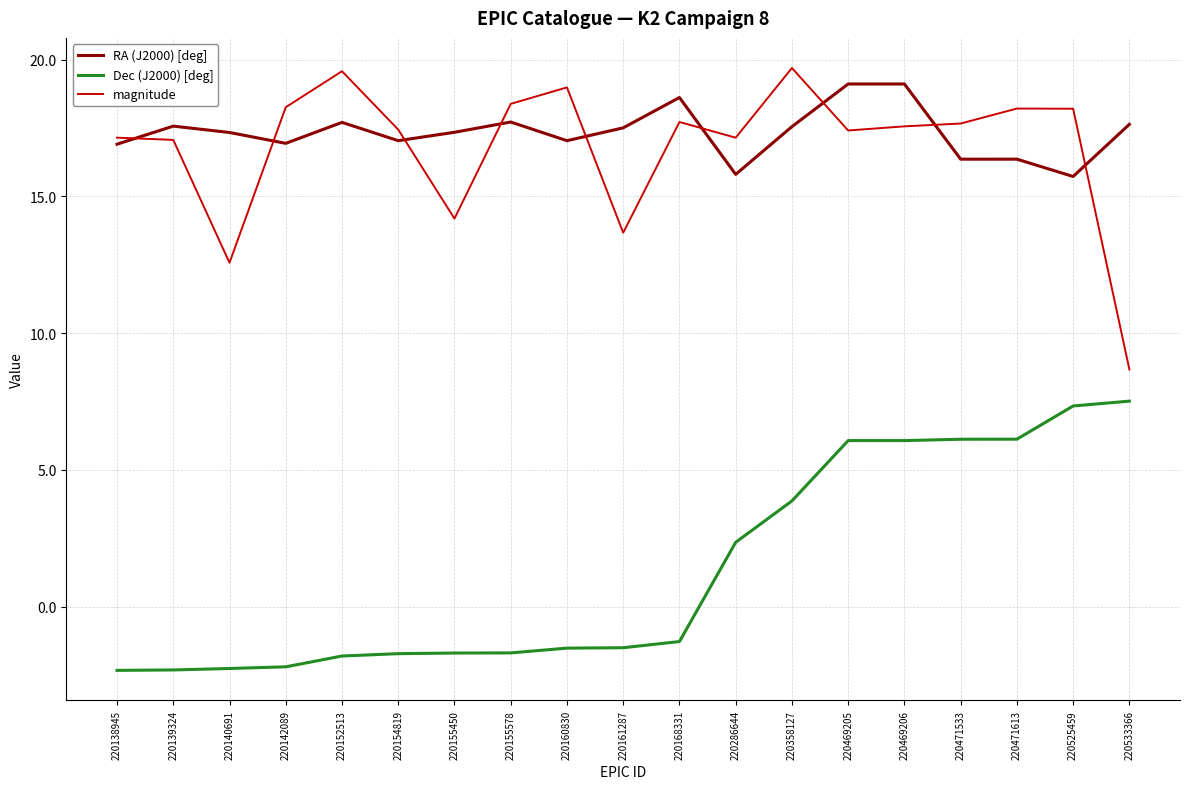

Which series changed the most between 220139324 and 220286644?

Dec (J2000) [deg]